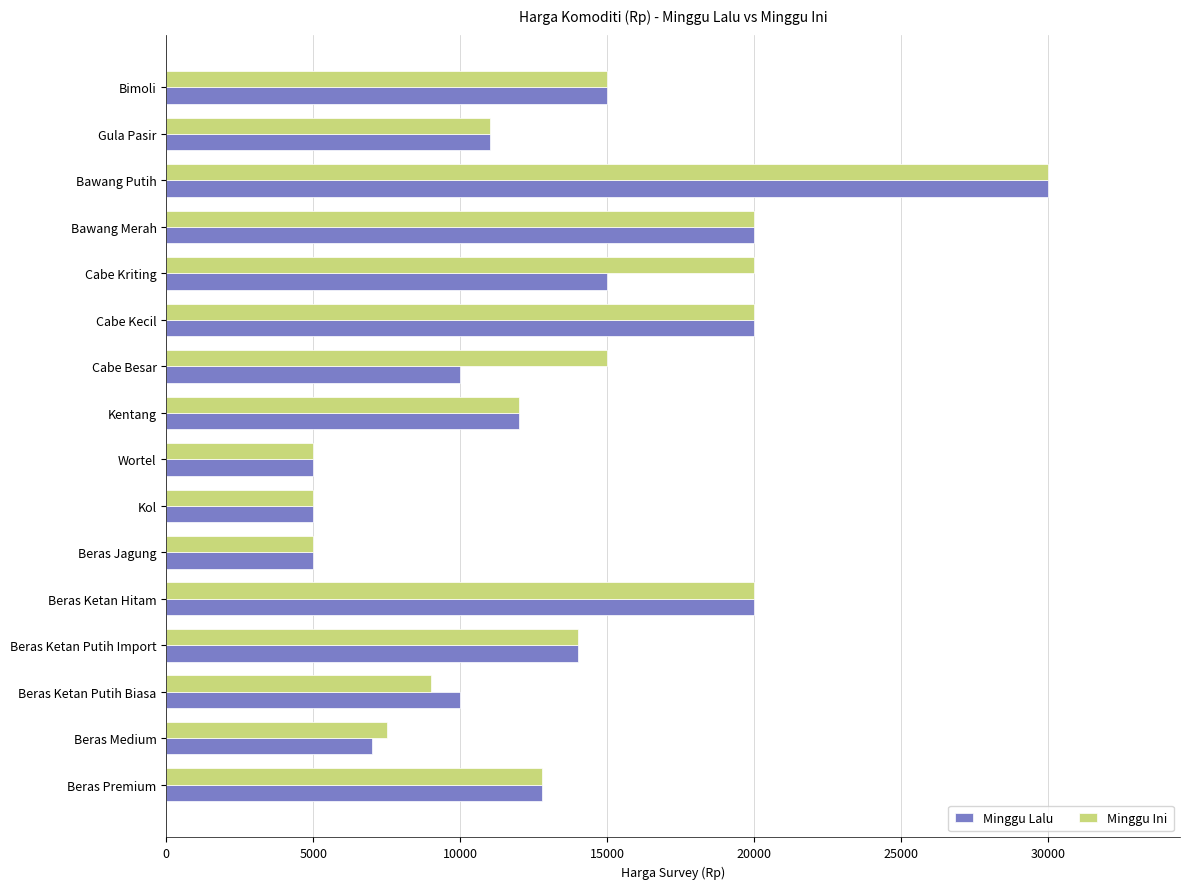

What is the approximate value of Minggu Lalu at Cabe Besar?

10000